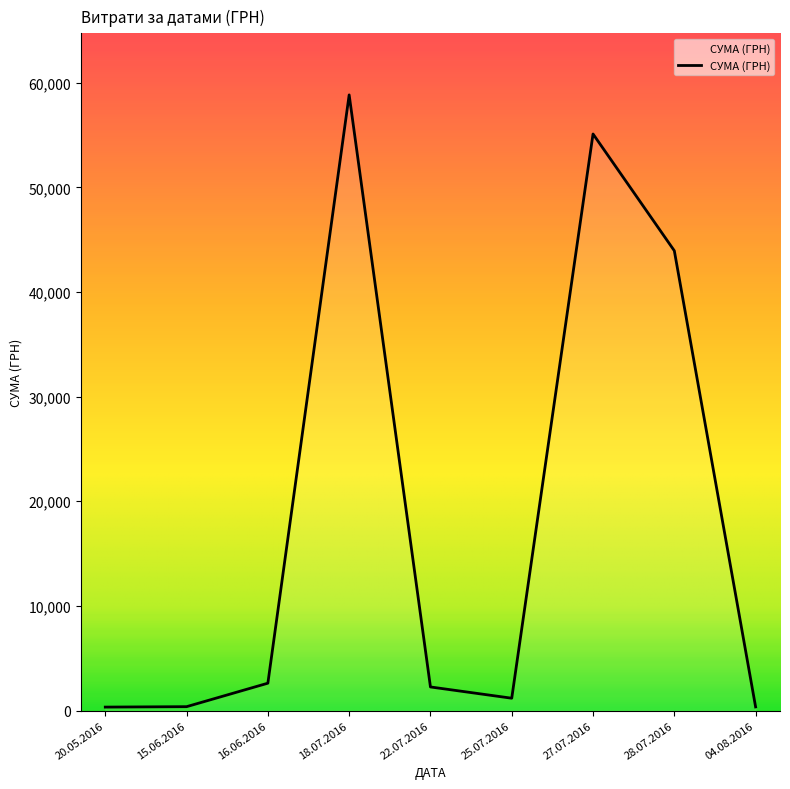

Where is the data nearest to the value 29585?

28.07.2016